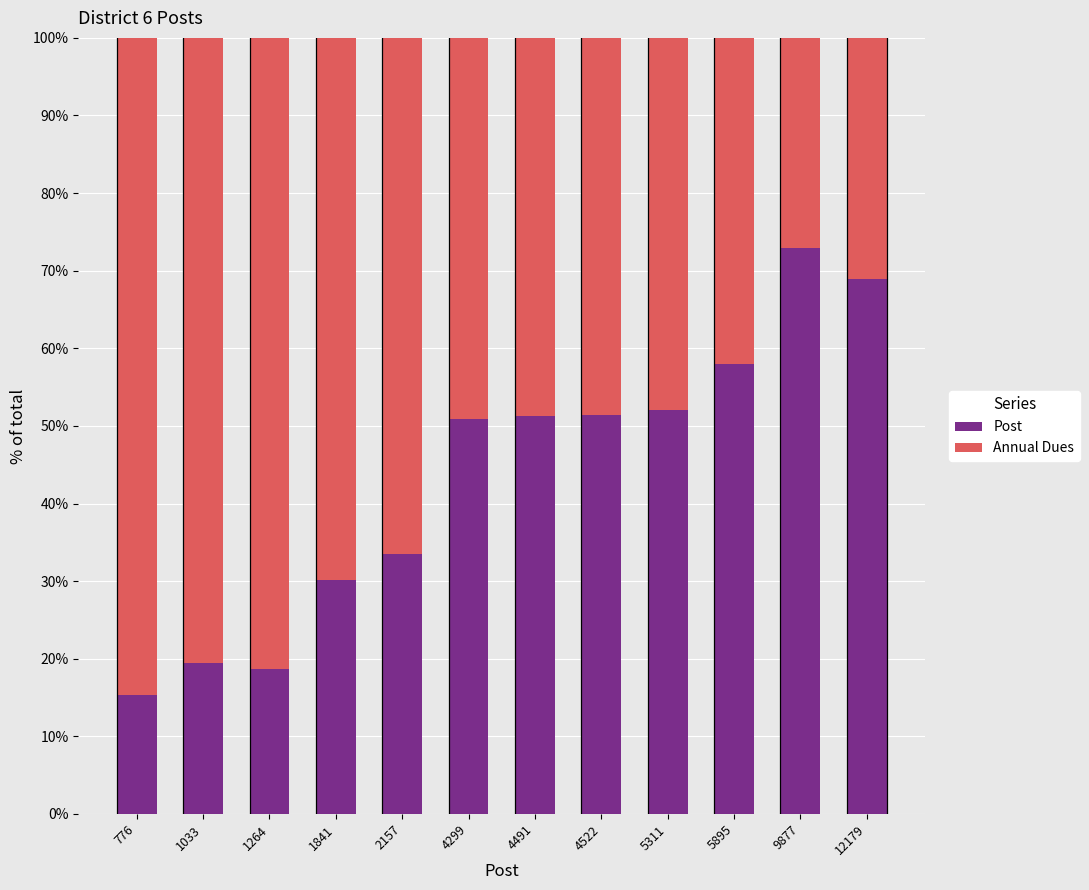

Which category has the highest value in the Post series?

9877